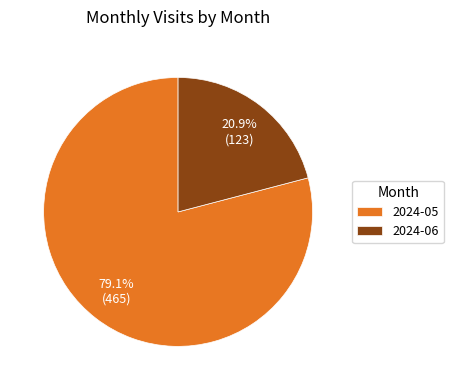

Which category has the biggest portion of the pie?

2024-05